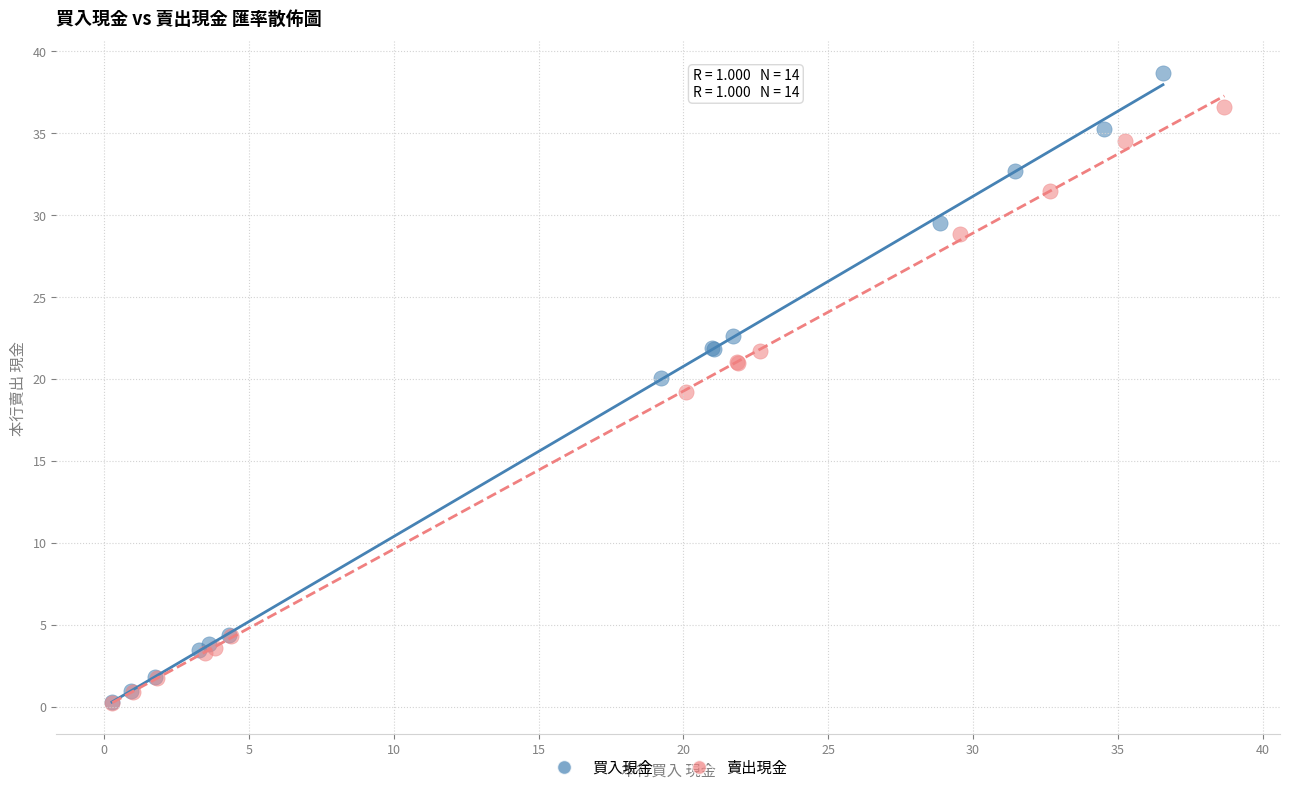

What are all the series names shown in the legend?

買入現金, 賣出現金